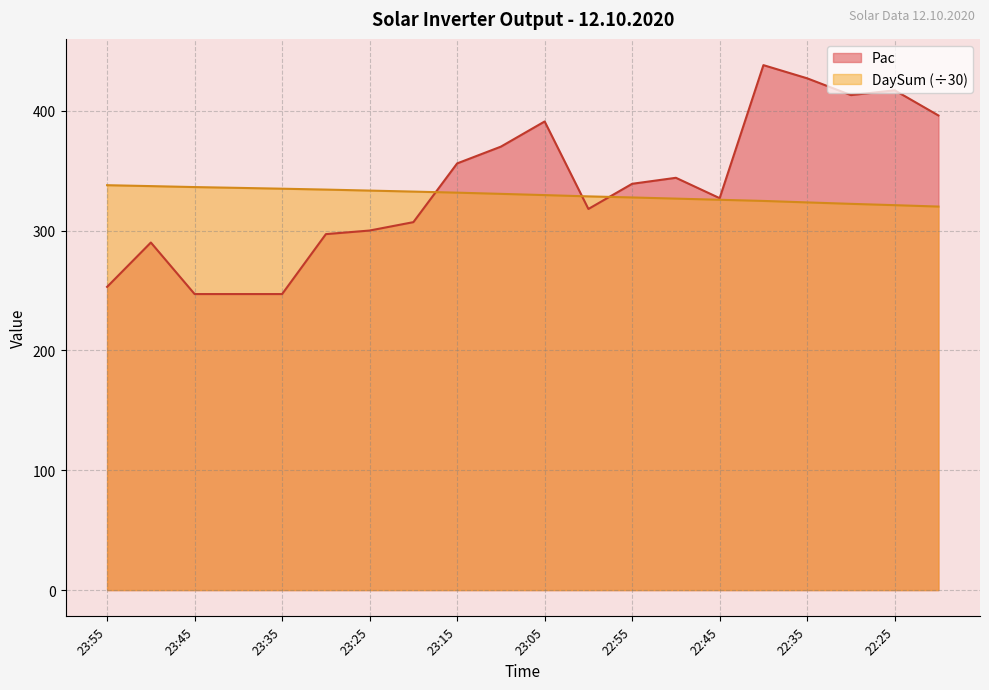

Where is the first local maximum for Pac?

23:50